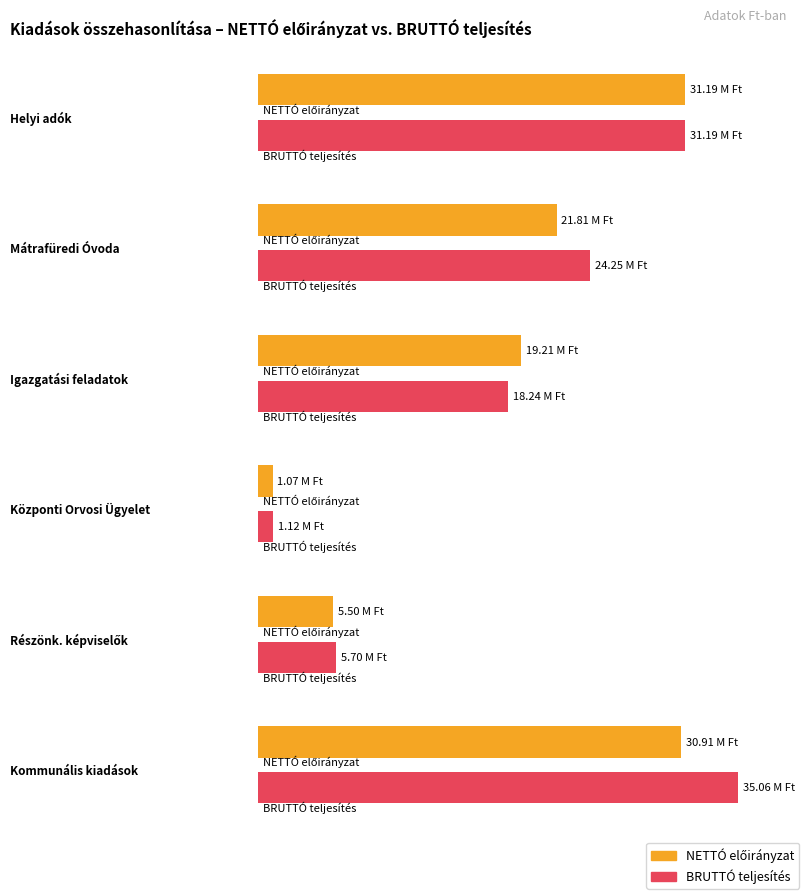

At which label does BRUTTÓ teljesítés reach its peak?

Kommunális kiadások